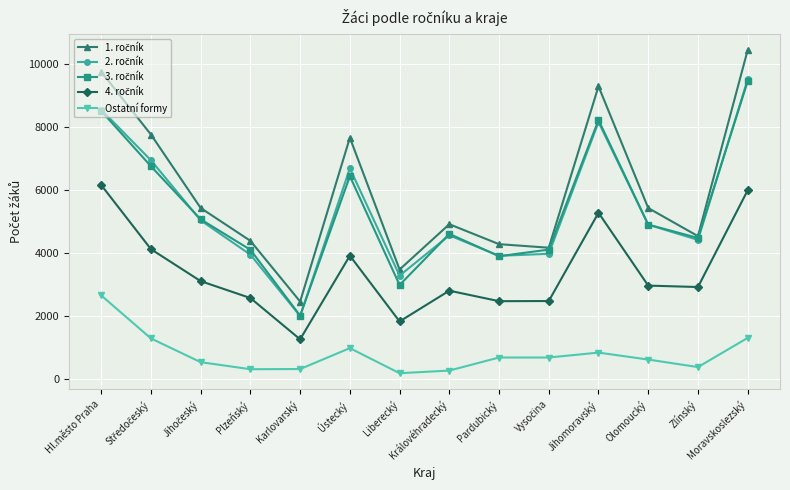

What is the total value across all series at Zlínský?

16683